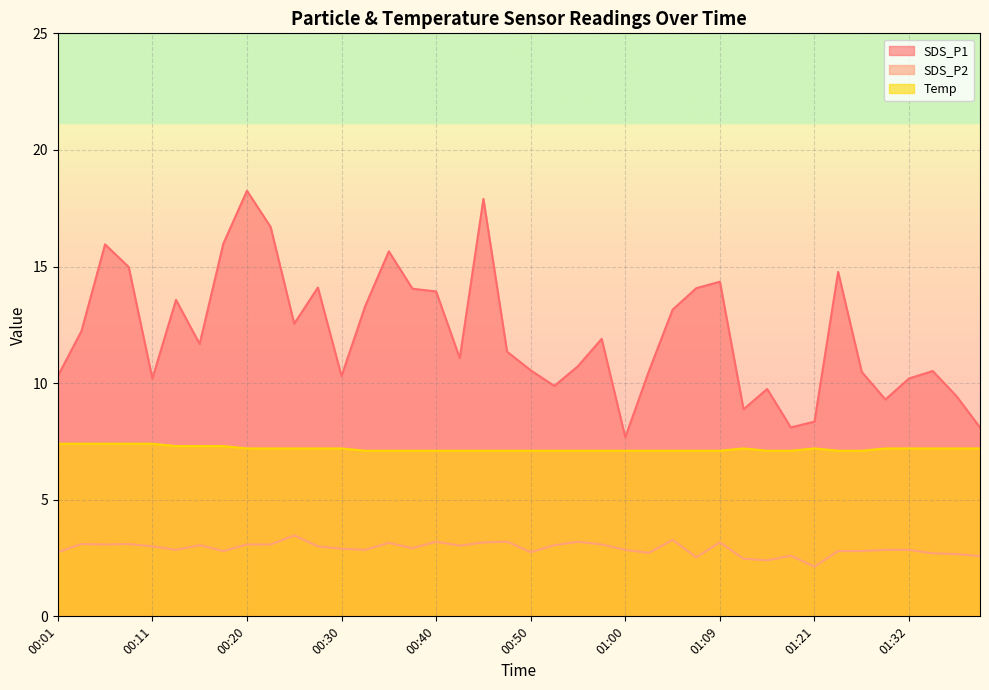

Between 00:30 and 01:32, which series saw the biggest shift?

SDS_P1